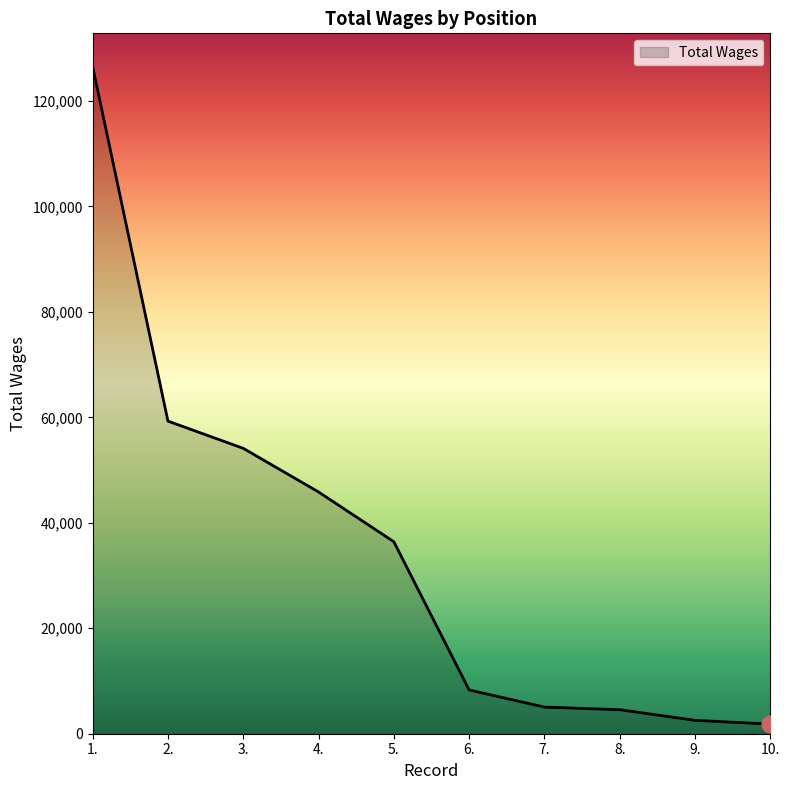

Is it true that the value at 3. is 13455?

False